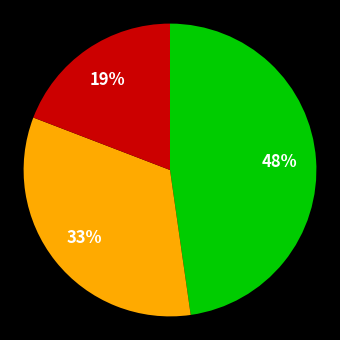

Count the number of slices in the pie.

3